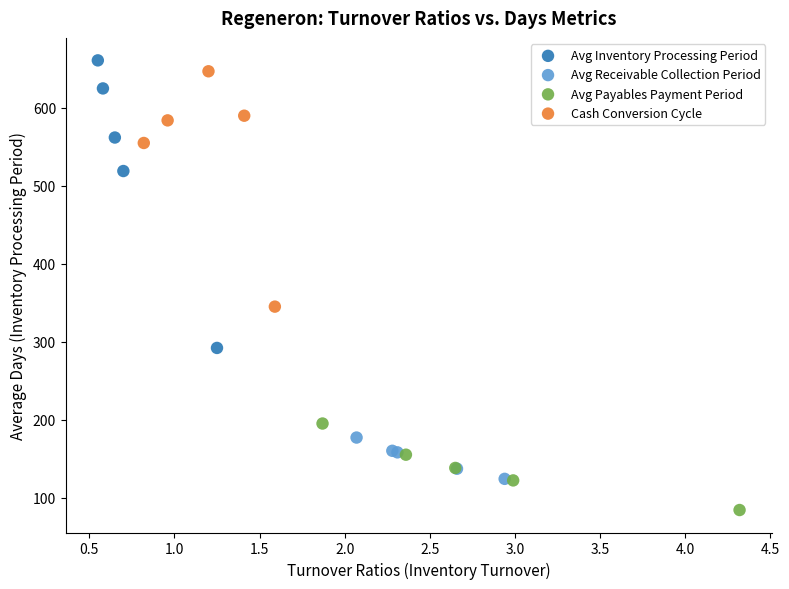

Which series reaches the minimum Y coordinate?

Avg Payables Payment Period